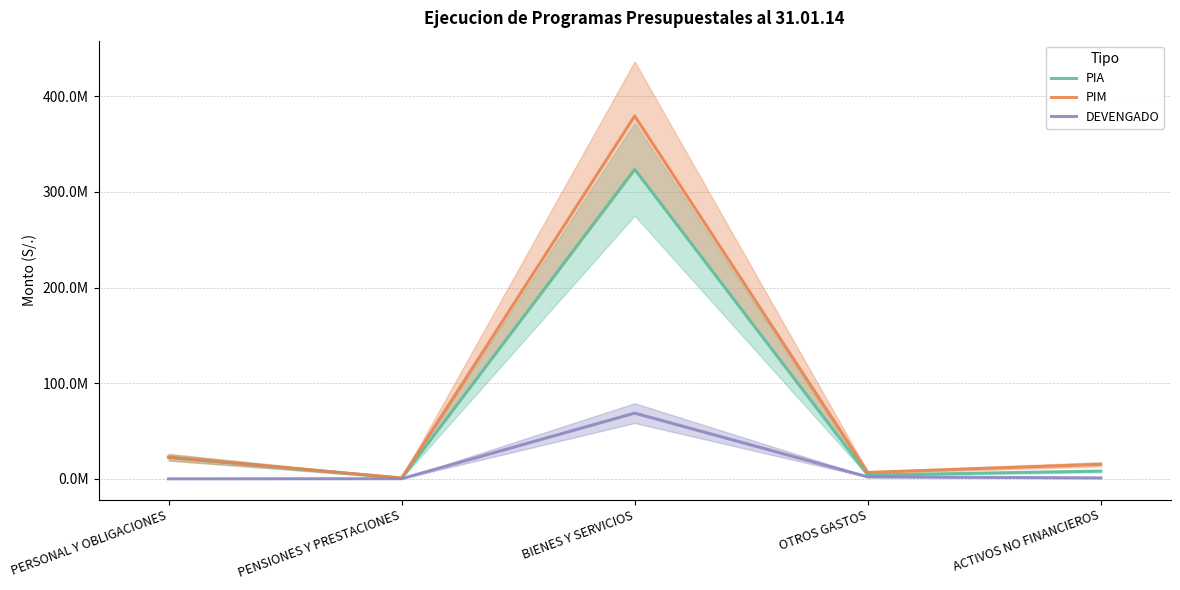

True or false: DEVENGADO and PIA cross at least once.

False